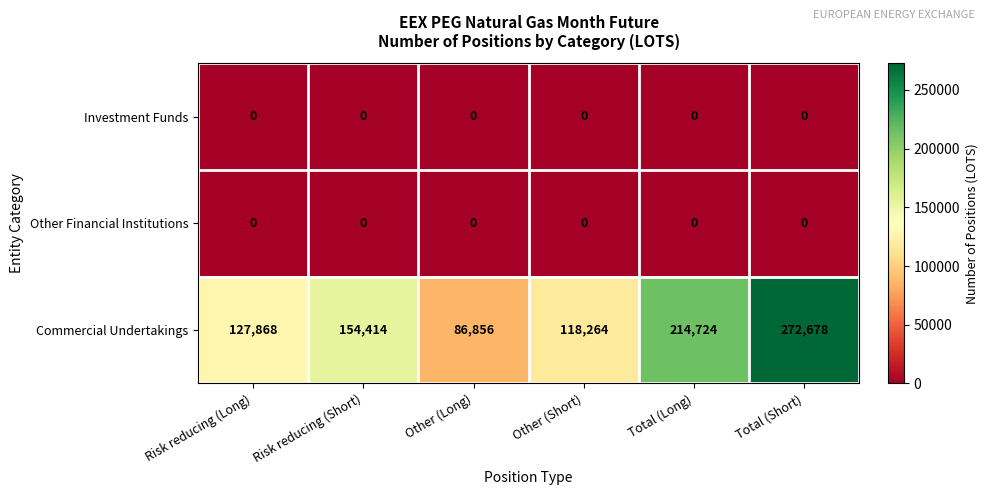

What is the sum of all Commercial Undertakings values?

974804